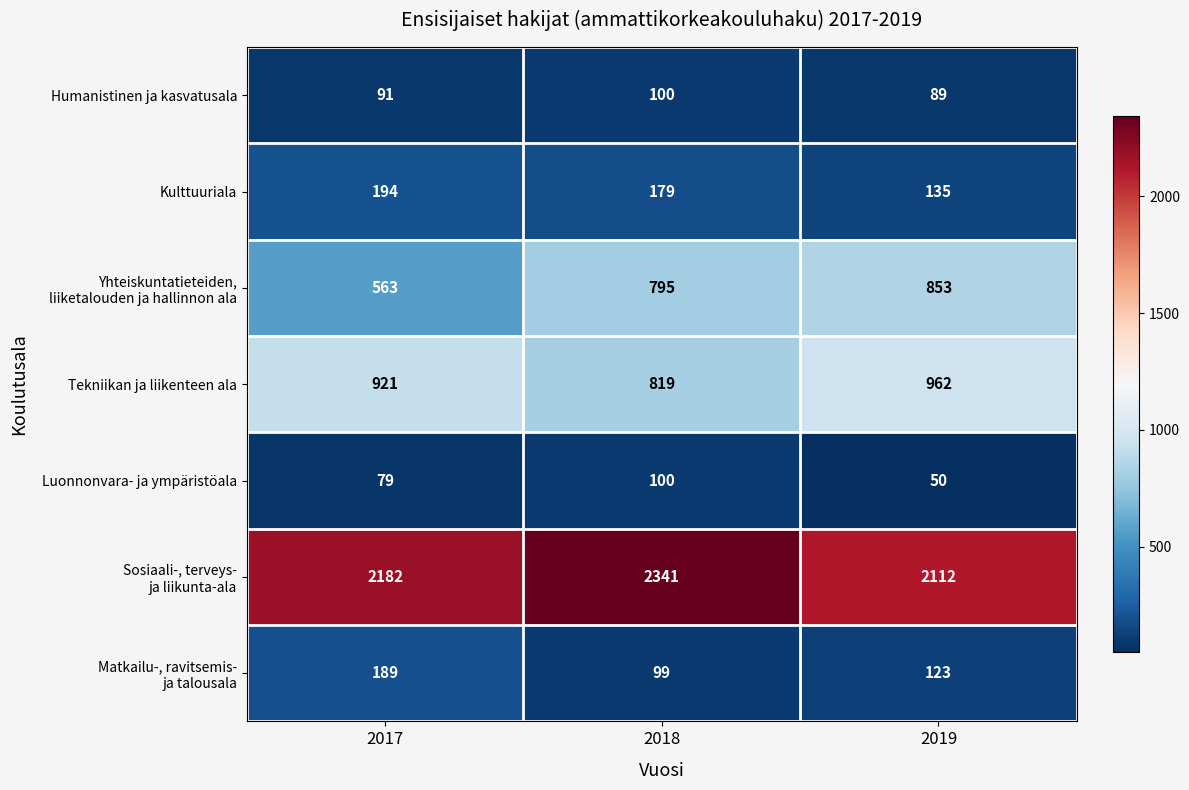

What is the greatest value displayed?

2341